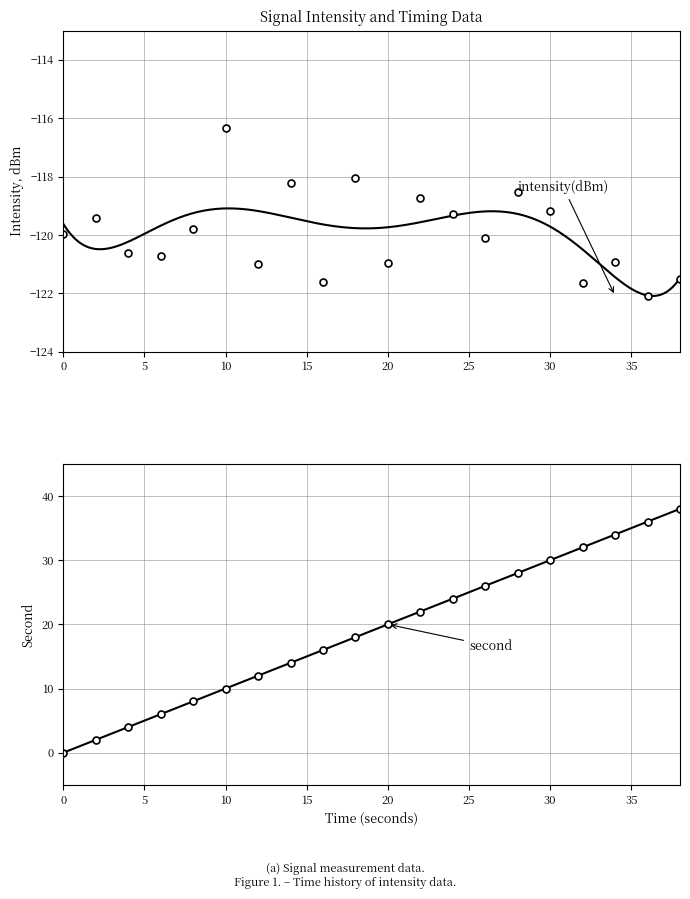

At how many categories does at least one series exceed -101?

20